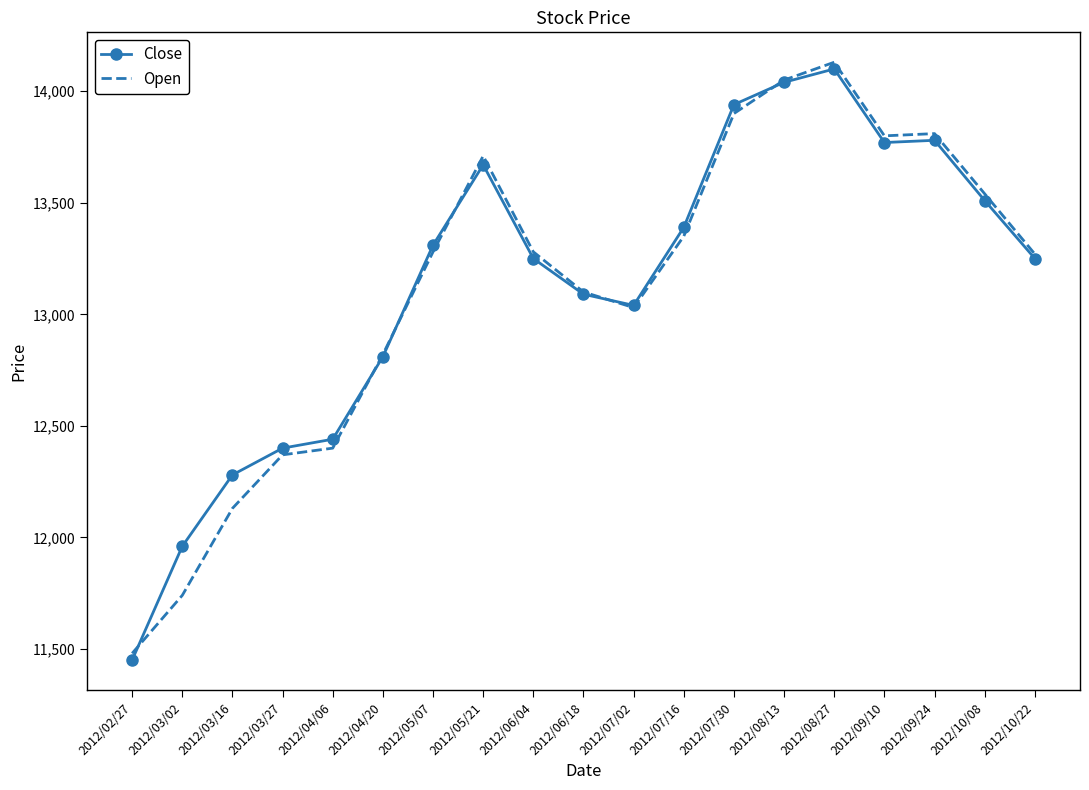

What is the sum of the Close values at 2012/08/13 and 2012/05/07?

27350